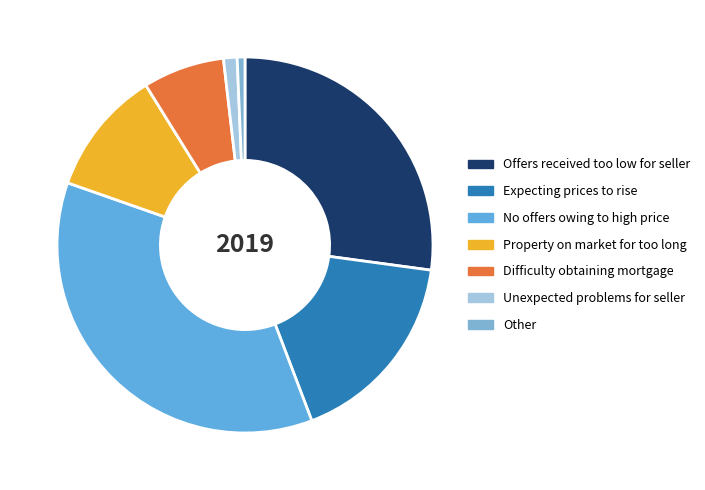

How many segments does this pie chart have?

7